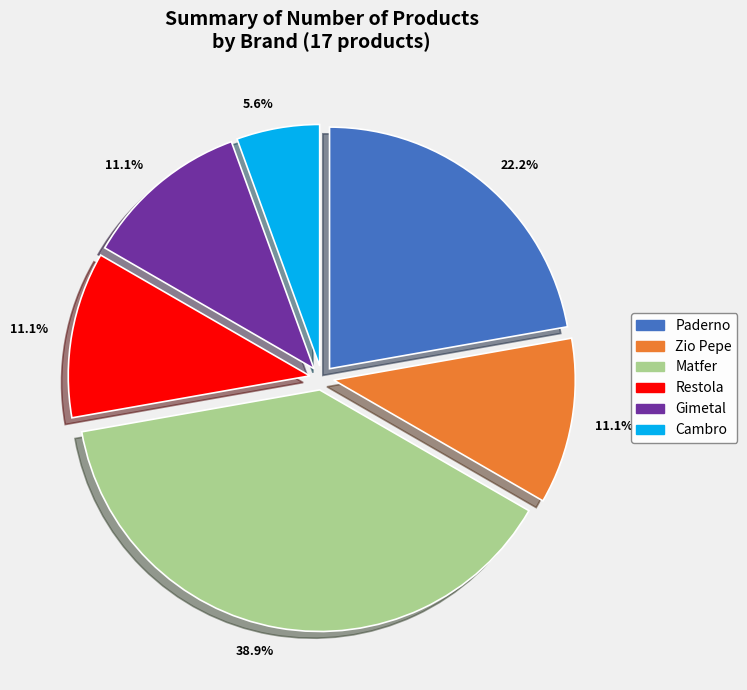

Which category has the biggest portion of the pie?

Matfer